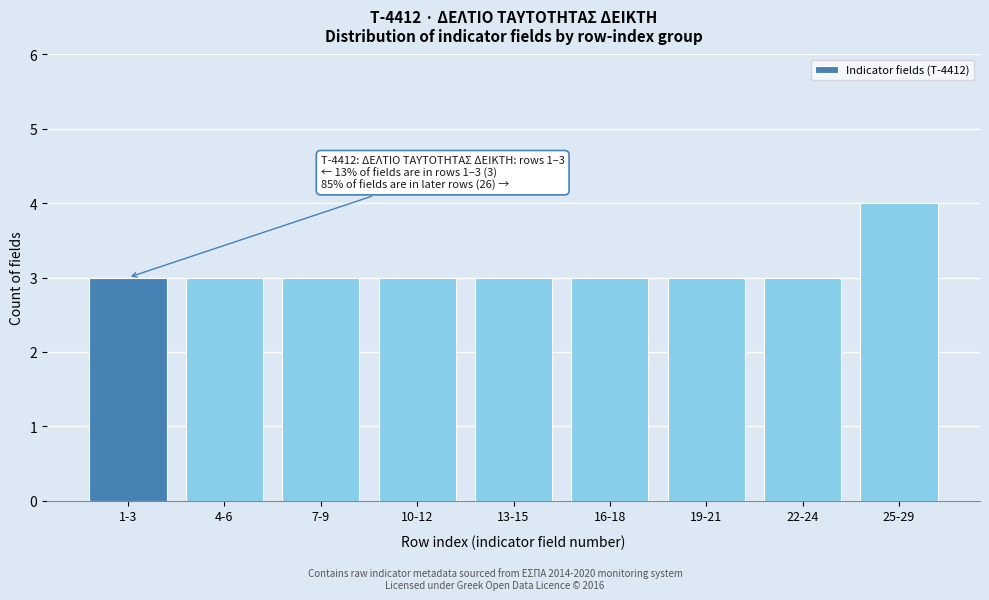

Reading left to right, extract all data points from this chart.

3	3	3	3	3	3	3	3	4